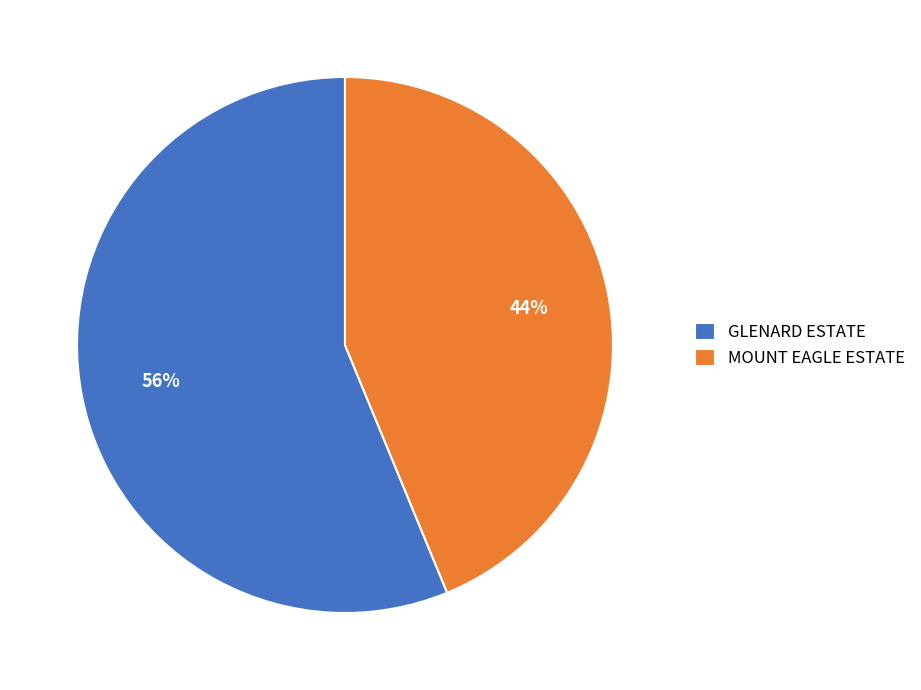

What percentage is the MOUNT EAGLE ESTATE slice, to the nearest percent?

44%